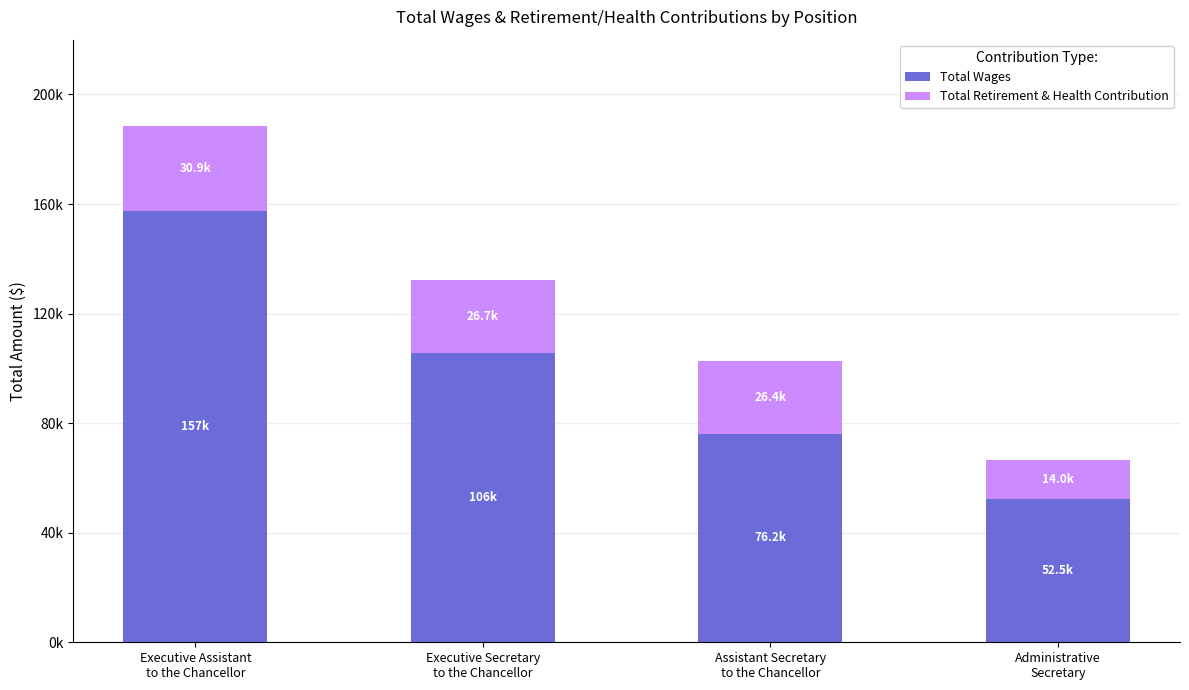

Rank the categories by Total Wages value from highest to lowest.

Executive Assistant
to the Chancellor, Executive Secretary
to the Chancellor, Assistant Secretary
to the Chancellor, Administrative
Secretary